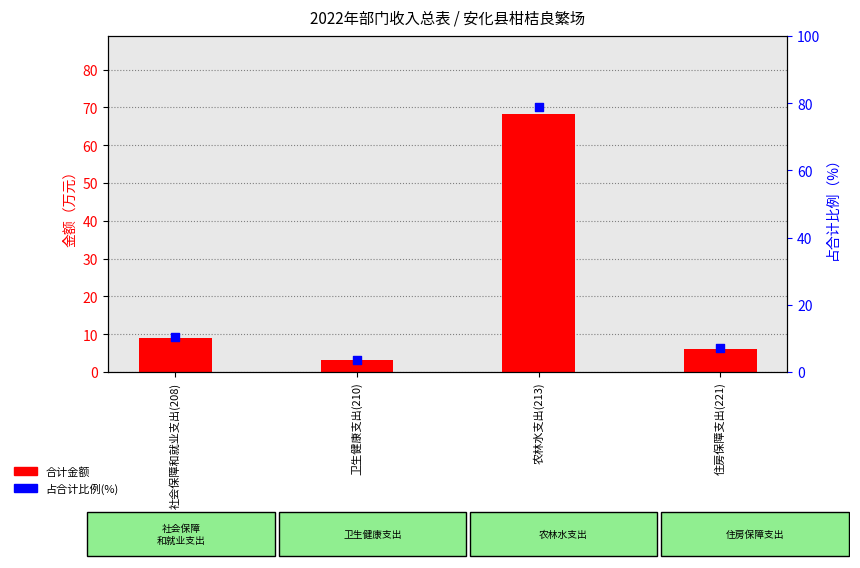

What are all the series names shown in the legend?

合计金额, 占合计比例(%)